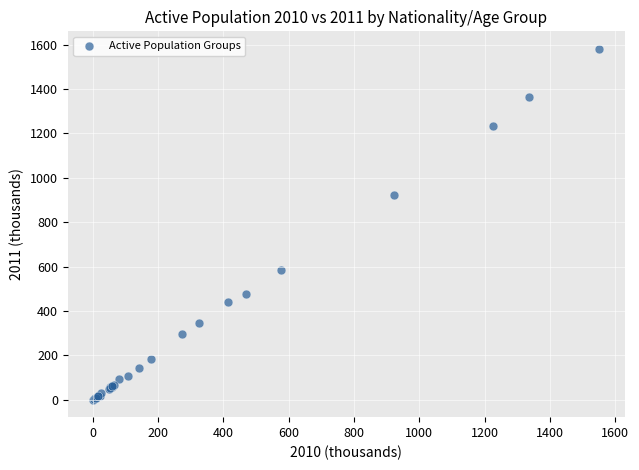

What Y value in the scatter plot is closest to 790?

923.6